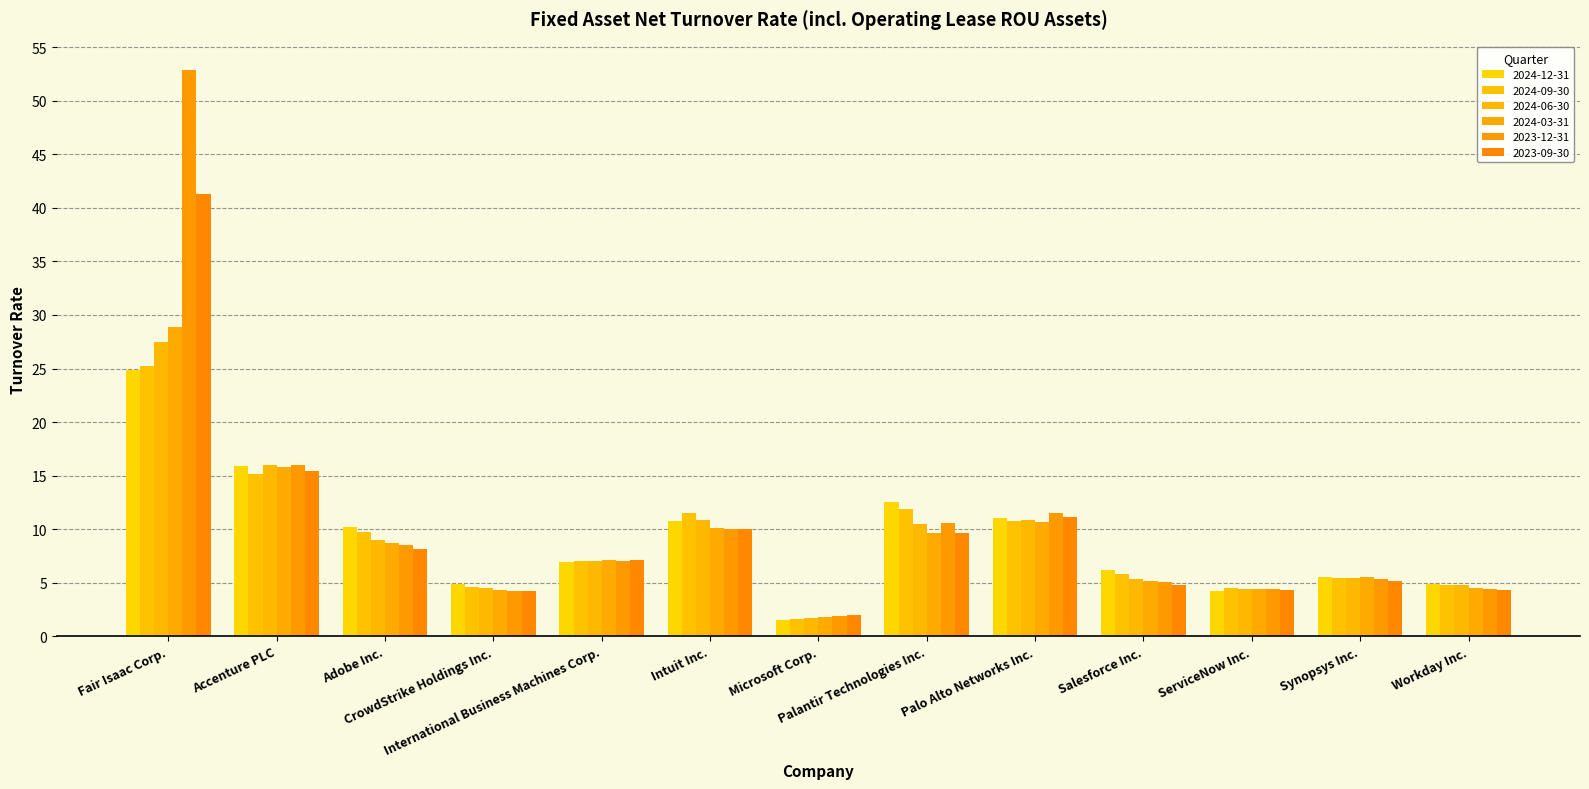

What is the sum of all 2023-09-30 values?

127.4